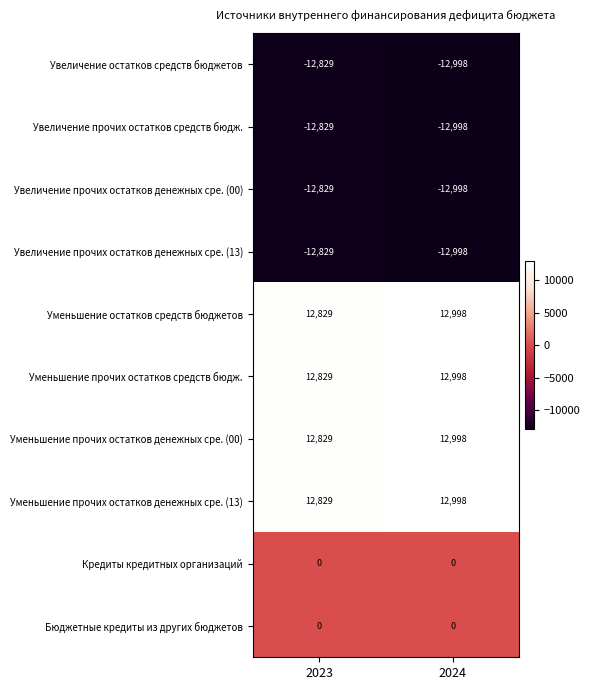

Read the Увеличение прочих остатков денежных сре. (13) value at 2024, to the nearest 10.

-13000